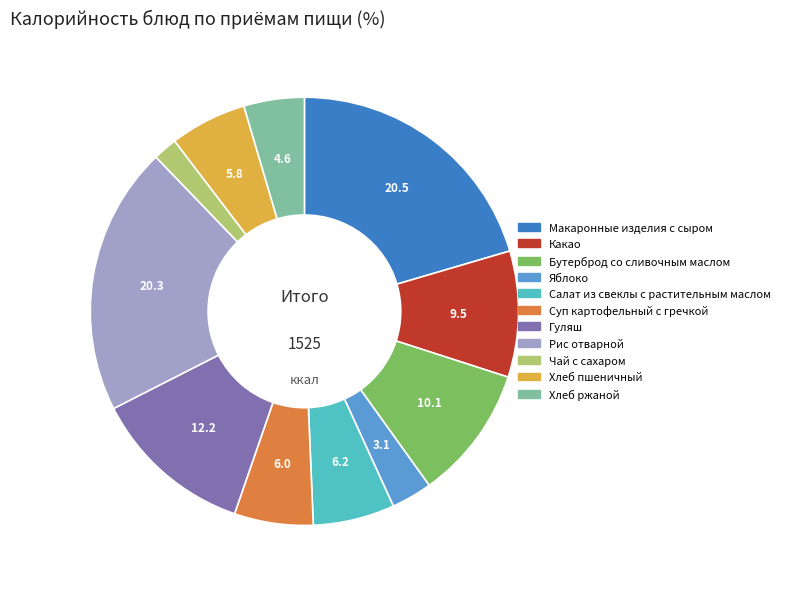

Does Суп картофельный с гречкой represent more than half of the total?

No